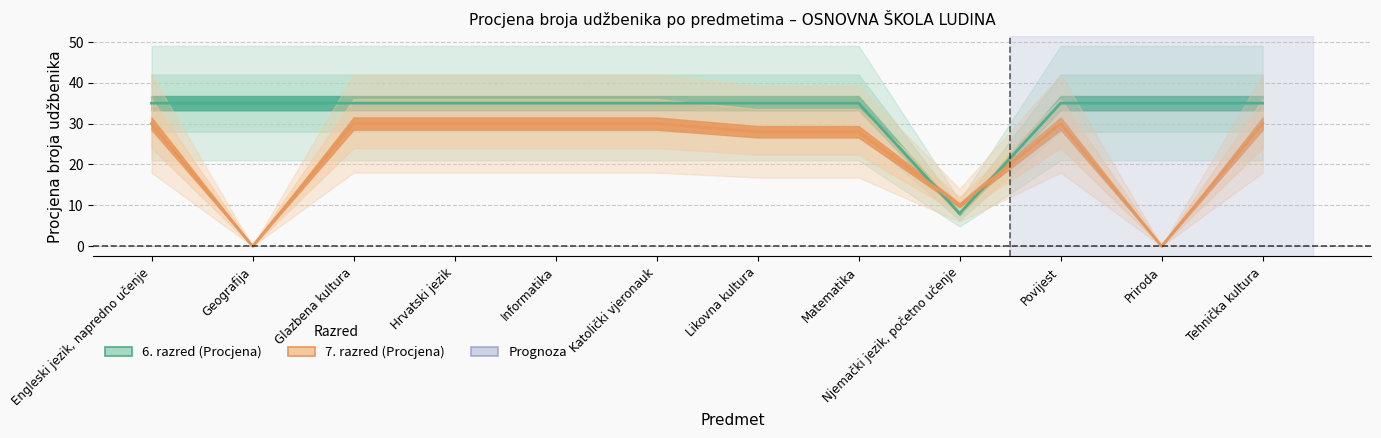

What is the average value of the 6. razred (Procjena) series?

33